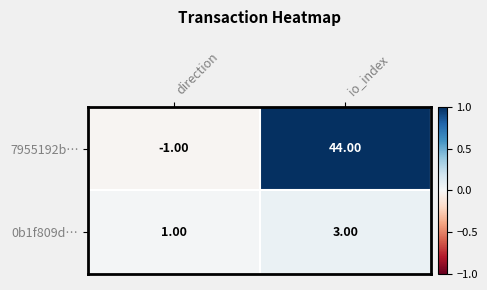

How many categories are shown in the chart?

2